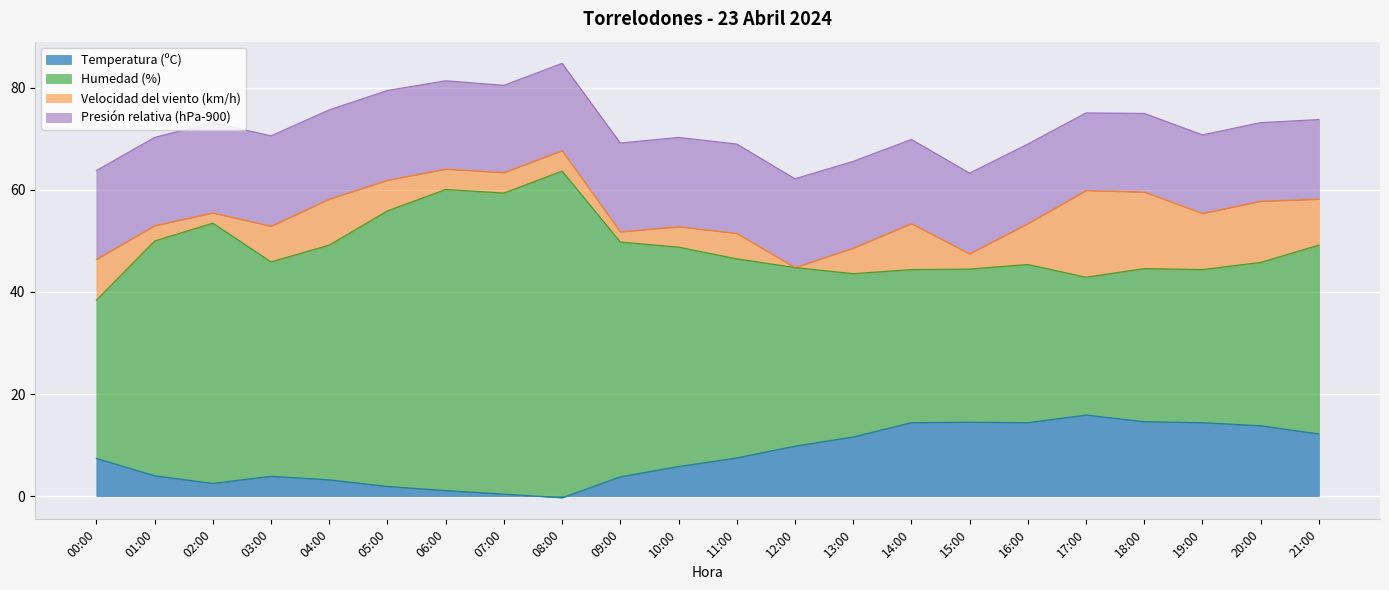

Reading right to left, list all the values displayed in this chart.

Temperatura (ºC): 21:00=12.2	20:00=13.8	19:00=14.4	18:00=14.6	17:00=15.9	16:00=14.4	15:00=14.5	14:00=14.4	13:00=11.6	12:00=9.8	11:00=7.5	10:00=5.8	09:00=3.8	08:00=-0.3	07:00=0.4	06:00=1.1	05:00=1.9	04:00=3.2	03:00=3.9	02:00=2.5	01:00=4.0	00:00=7.4
Humedad (%): 21:00=37.0	20:00=32.0	19:00=30.0	18:00=30.0	17:00=27.0	16:00=31.0	15:00=30.0	14:00=30.0	13:00=32.0	12:00=35.0	11:00=39.0	10:00=43.0	09:00=46.0	08:00=64.0	07:00=59.0	06:00=59.0	05:00=54.0	04:00=46.0	03:00=42.0	02:00=51.0	01:00=46.0	00:00=31.0
Velocidad del viento (km/h): 21:00=9.0	20:00=12.0	19:00=11.0	18:00=15.0	17:00=17.0	16:00=8.0	15:00=3.0	14:00=9.0	13:00=5.0	12:00=0.0	11:00=5.0	10:00=4.0	09:00=2.0	08:00=4.0	07:00=4.0	06:00=4.0	05:00=6.0	04:00=9.0	03:00=7.0	02:00=2.0	01:00=3.0	00:00=8.0
Presión relativa (hPa-900): 21:00=15.6	20:00=15.4	19:00=15.4	18:00=15.4	17:00=15.2	16:00=15.6	15:00=15.8	14:00=16.5	13:00=17.0	12:00=17.4	11:00=17.5	10:00=17.5	09:00=17.4	08:00=17.1	07:00=17.1	06:00=17.3	05:00=17.6	04:00=17.5	03:00=17.7	02:00=17.7	01:00=17.3	00:00=17.4